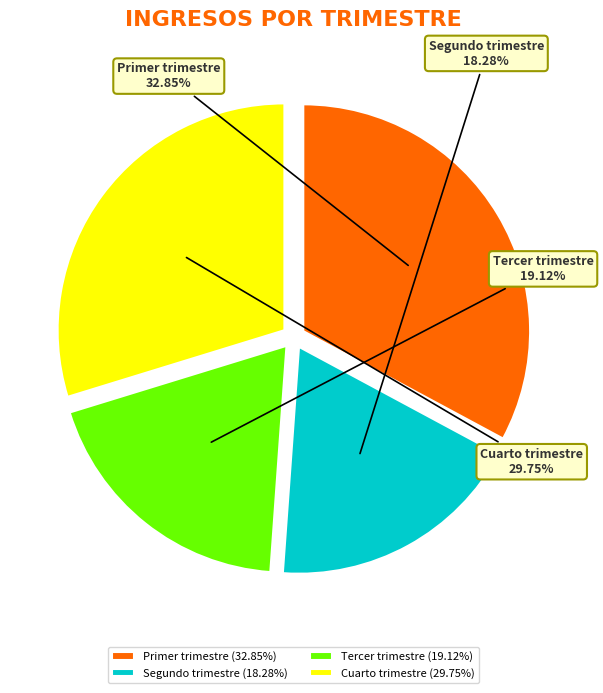

Which has a higher value, Segundo trimestre or Primer trimestre?

Primer trimestre